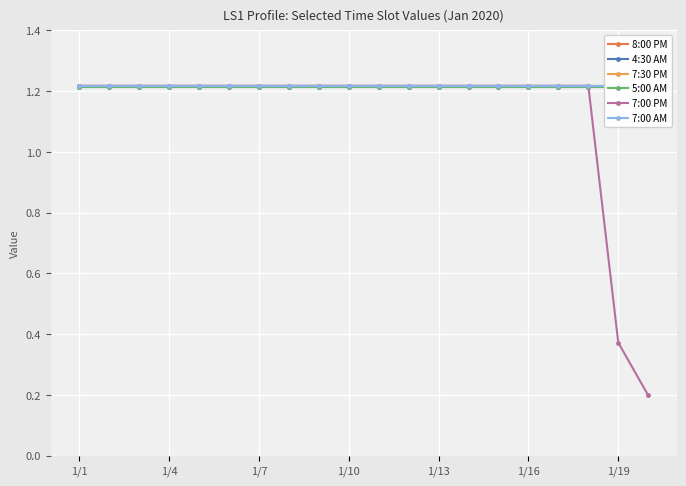

Reading left to right, transcribe all the data shown in this chart.

8:00 PM: 1.2	1.2	1.2	1.2	1.2	1.2	1.2	1.2	1.2	1.2	1.2	1.2	1.2	1.2	1.2	1.2	1.2	1.2	1.2	1.2
4:30 AM: 1.2	1.2	1.2	1.2	1.2	1.2	1.2	1.2	1.2	1.2	1.2	1.2	1.2	1.2	1.2	1.2	1.2	1.2	1.2	1.2
7:30 PM: 1.2	1.2	1.2	1.2	1.2	1.2	1.2	1.2	1.2	1.2	1.2	1.2	1.2	1.2	1.2	1.2	1.2	1.2	1.2	1.2
5:00 AM: 1.2	1.2	1.2	1.2	1.2	1.2	1.2	1.2	1.2	1.2	1.2	1.2	1.2	1.2	1.2	1.2	1.2	1.2	1.2	1.2
7:00 PM: 1.2	1.2	1.2	1.2	1.2	1.2	1.2	1.2	1.2	1.2	1.2	1.2	1.2	1.2	1.2	1.2	1.2	1.2	0.4	0.2
7:00 AM: 1.2	1.2	1.2	1.2	1.2	1.2	1.2	1.2	1.2	1.2	1.2	1.2	1.2	1.2	1.2	1.2	1.2	1.2	1.2	1.2